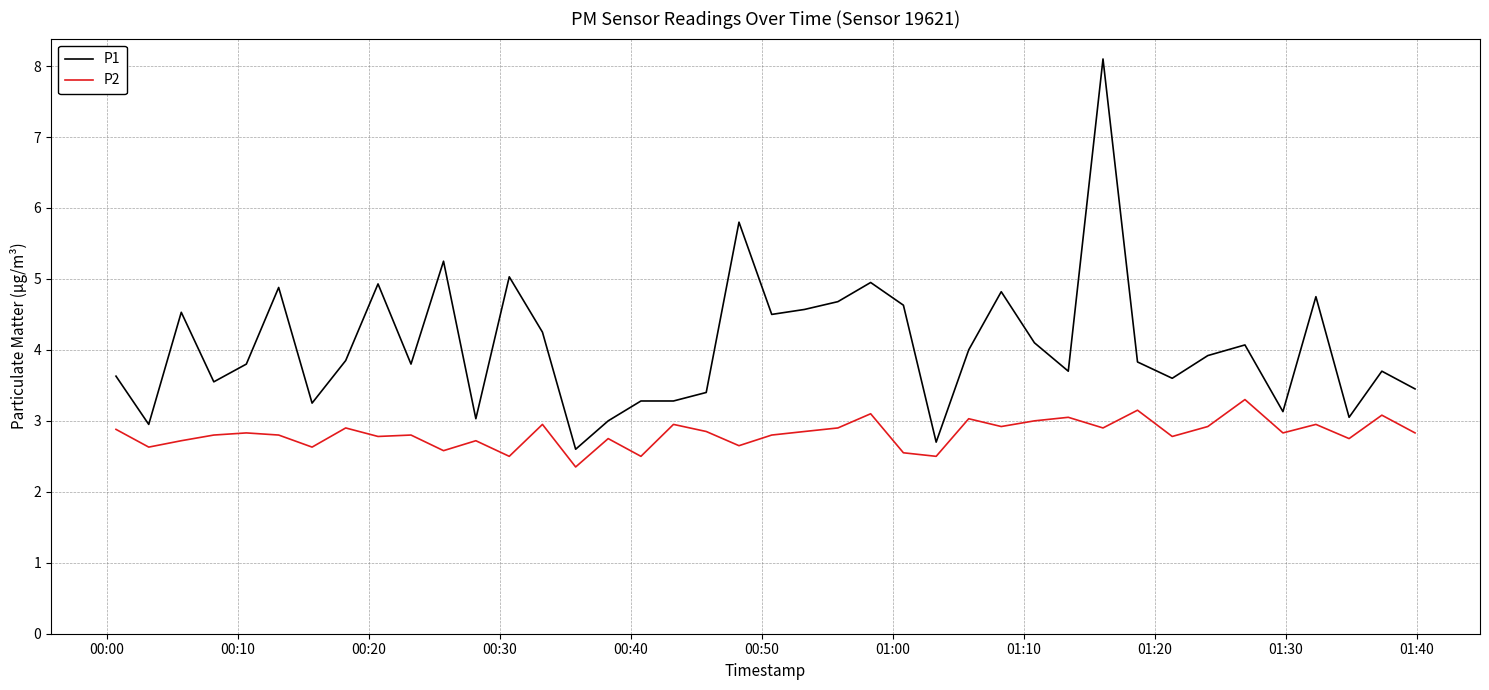

Rank the series by their average value, from lowest to highest.

P2, P1